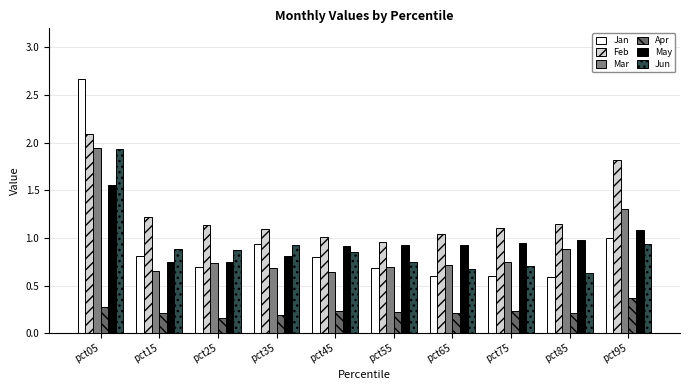

Where does the Feb series first go above 1?

pct05